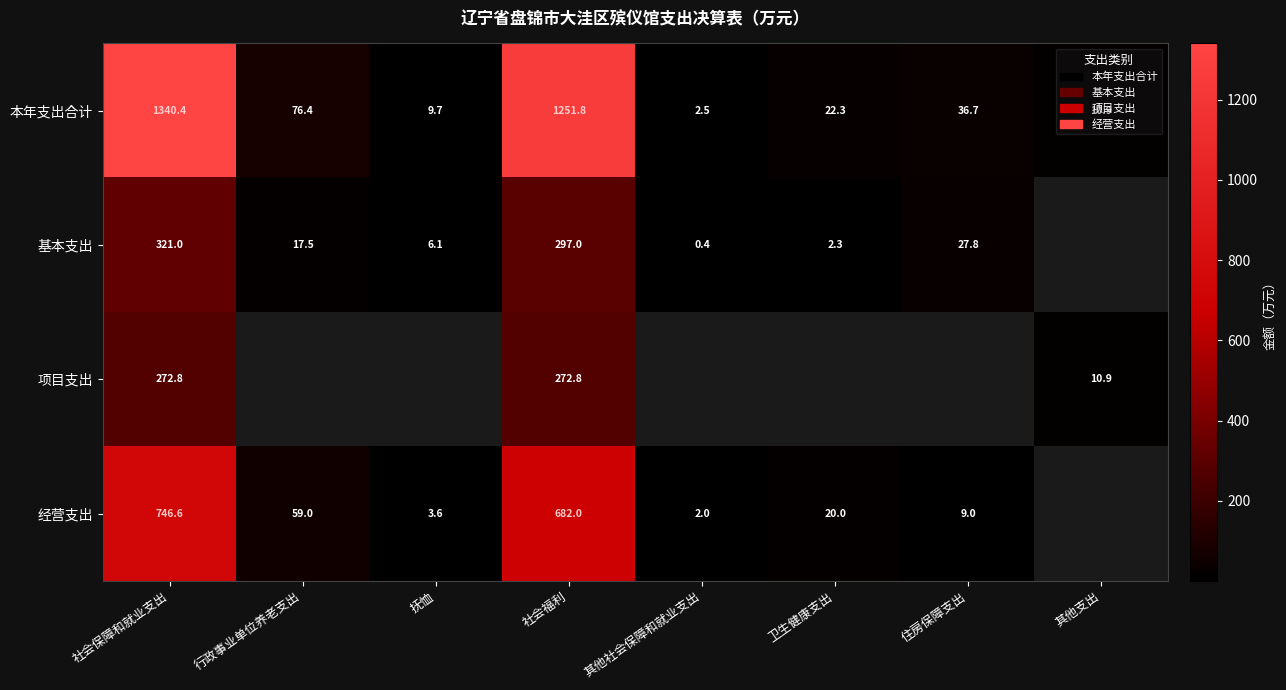

Where does the 本年支出合计 series first go above 36?

社会保障和就业支出